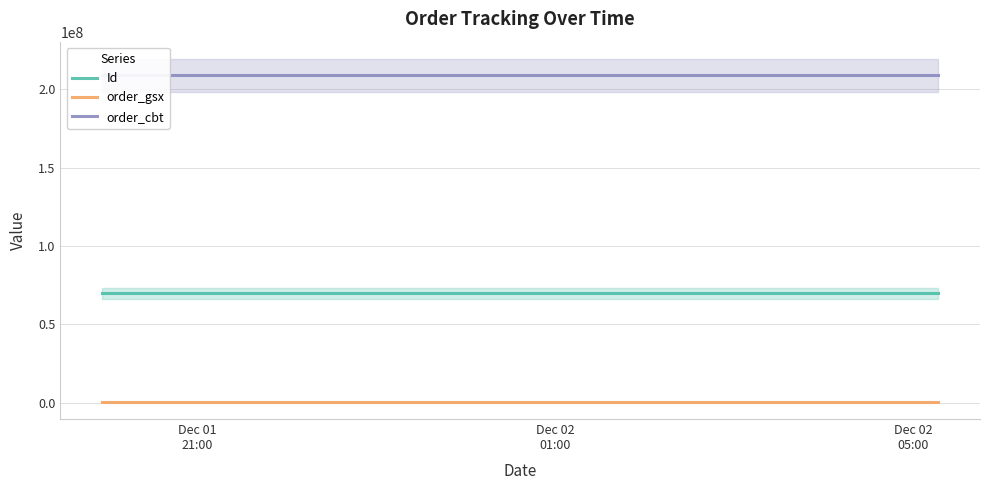

What is the maximum value for Id?

69651382